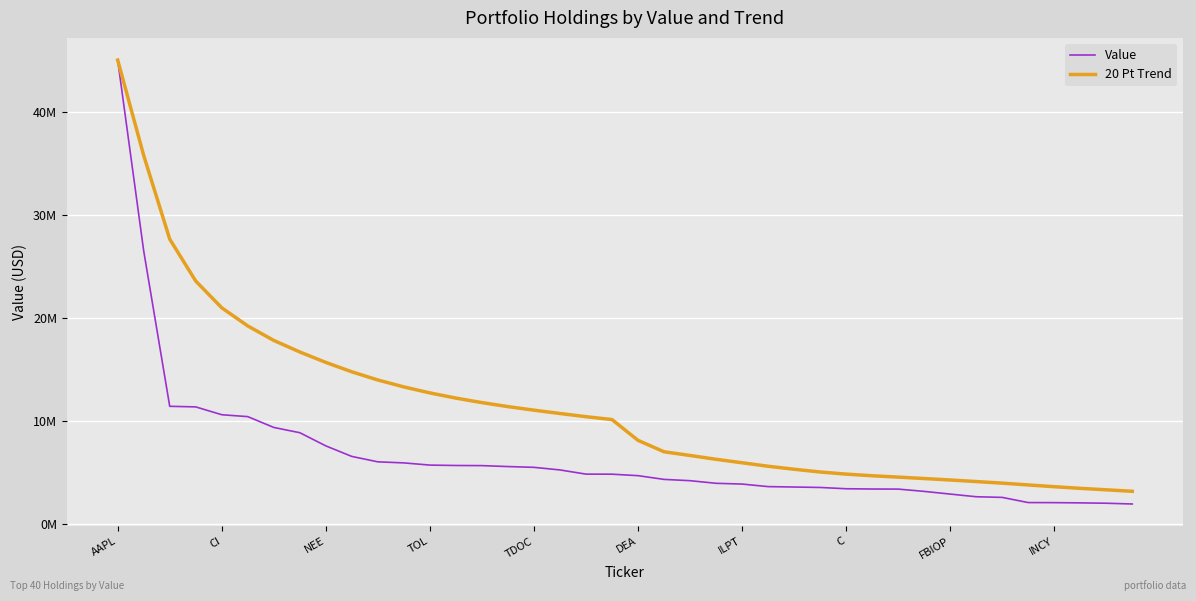

What is the smallest value displayed?

1921000.0